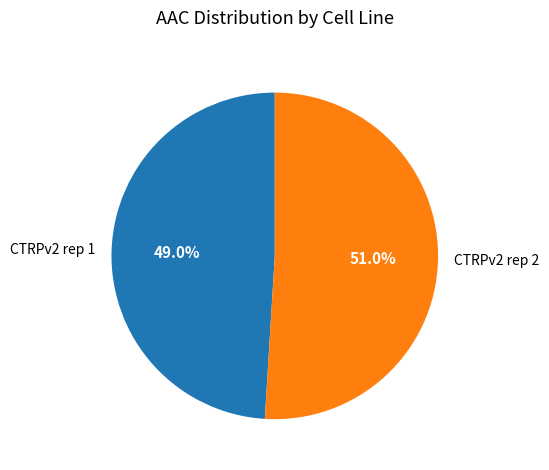

To the nearest percent, what portion does CTRPv2 rep 1 represent?

49%